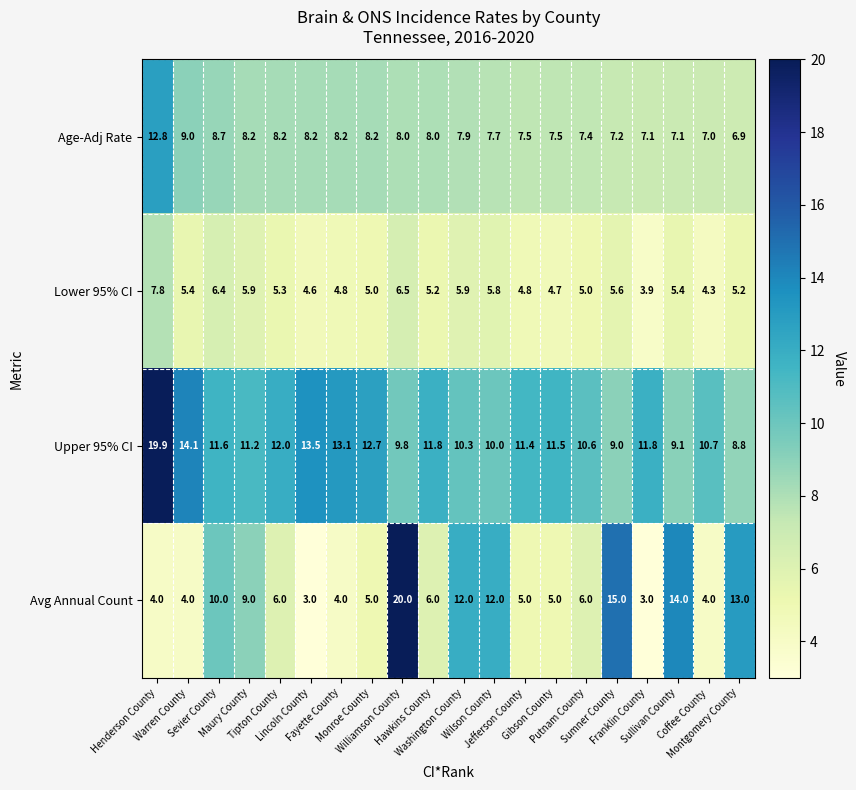

At how many categories does at least one series exceed 5?

20